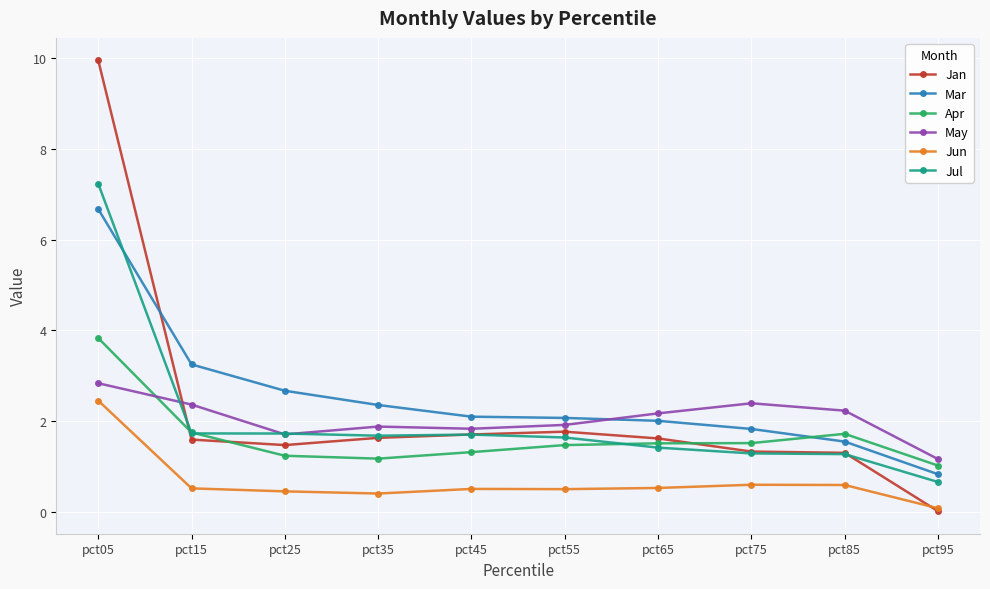

True or false: Jun and Apr cross at least once.

False